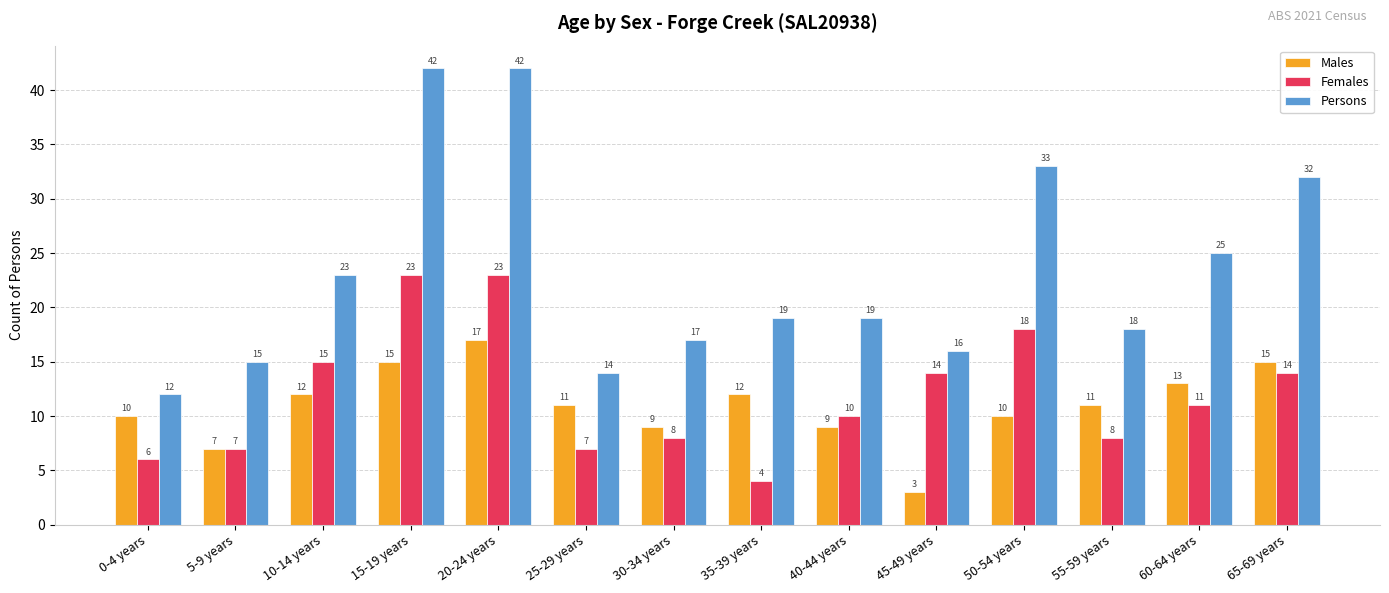

What are all the series names shown in the legend?

Males, Females, Persons